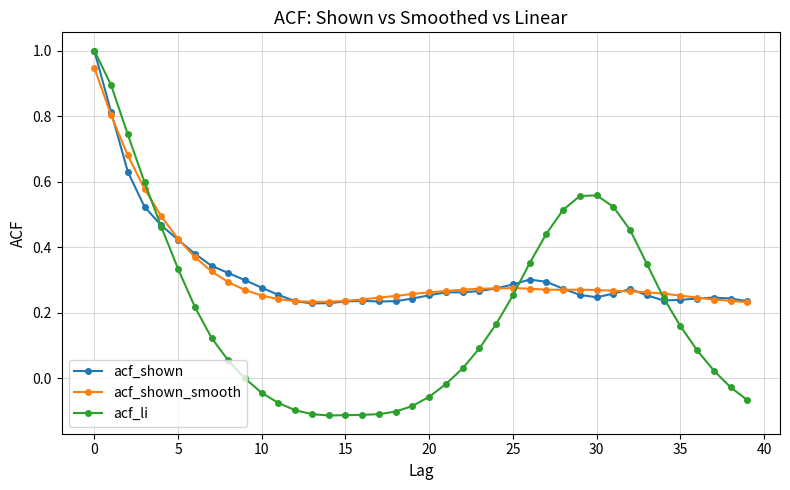

True or false: acf_shown_smooth and acf_li intersect in this chart.

True